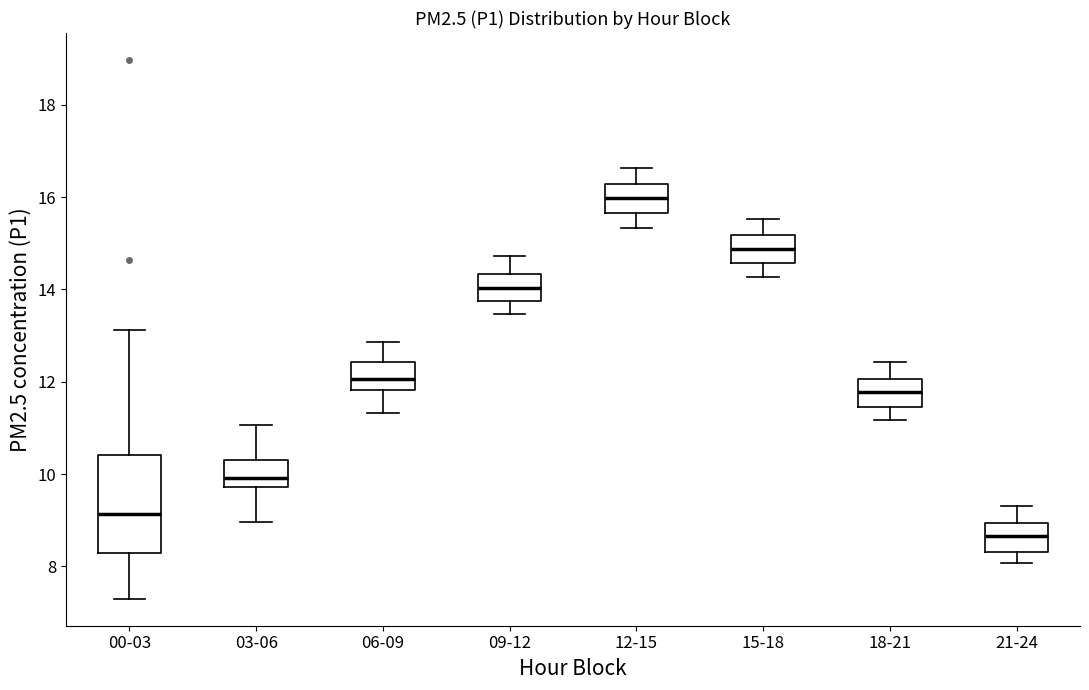

Where does the lower whisker of the box for 15-18 end on the y-axis? The values are not printed on the chart, so give them approximately, as read against the axis.

14.2